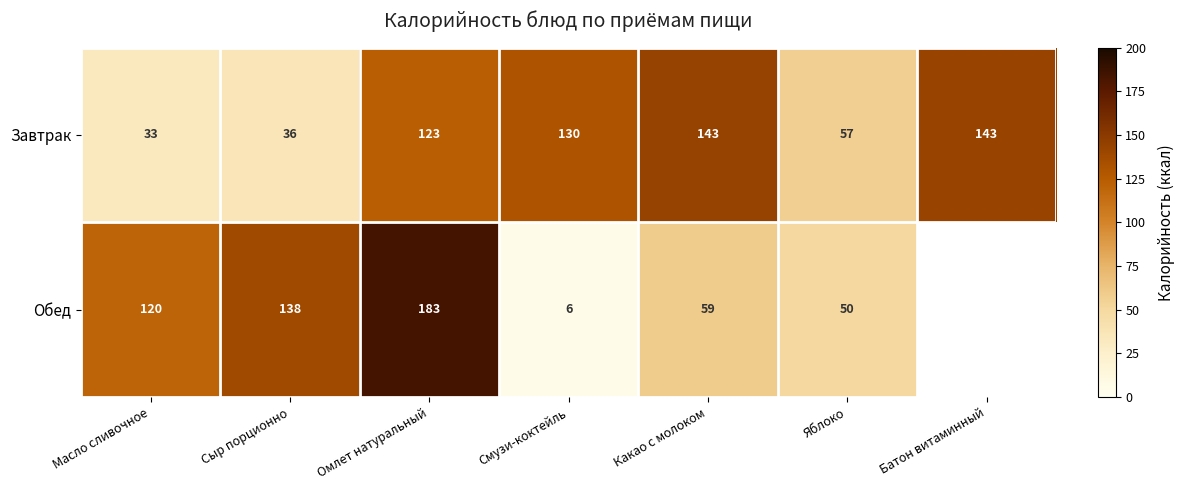

List the series in order of their peak value, lowest first.

Завтрак, Обед